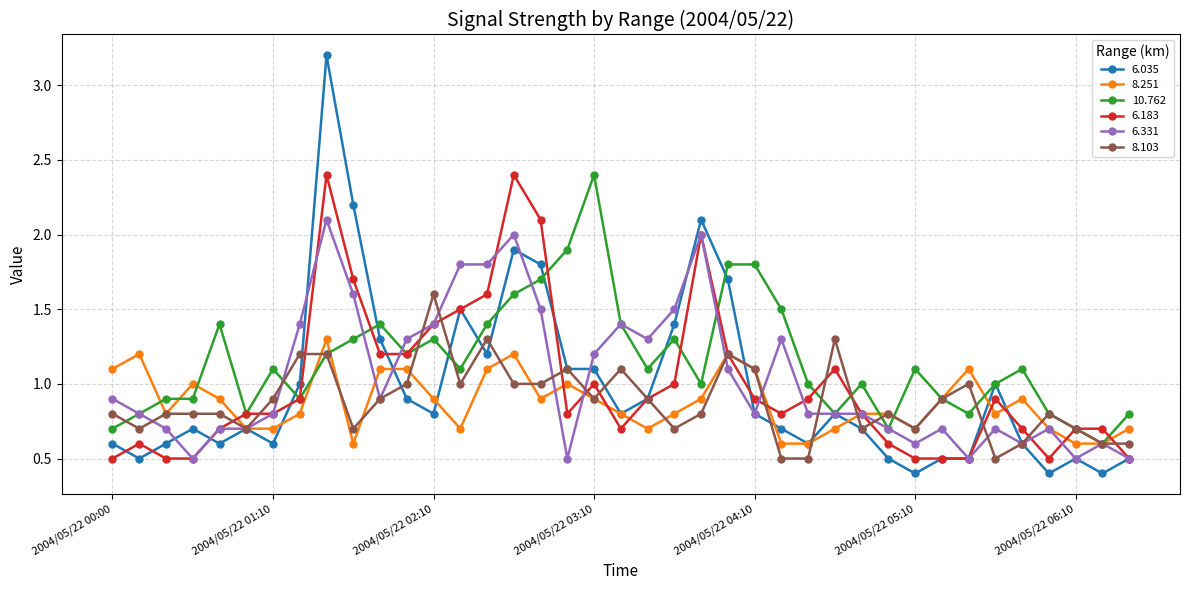

What is the difference between the second highest and minimum values in the 6.331 series?

1.5